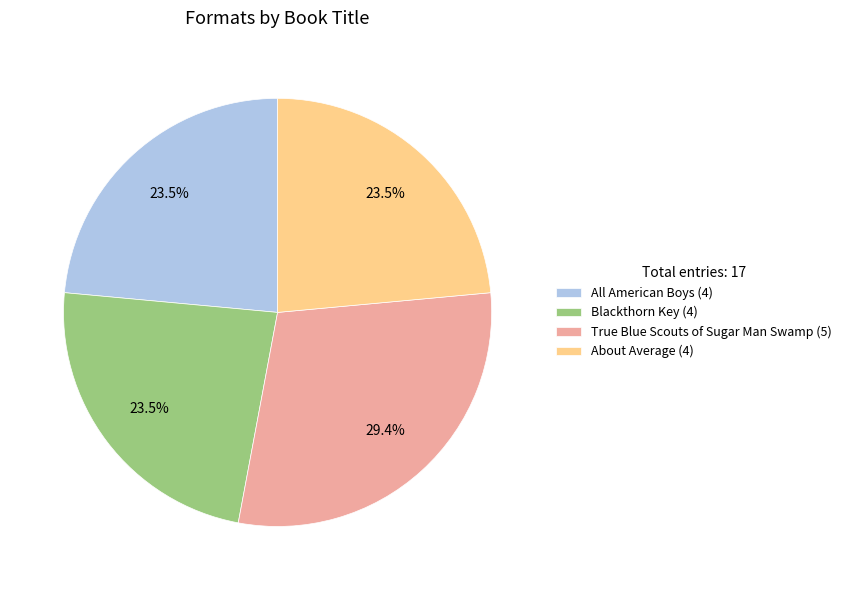

How many segments does this pie chart have?

4